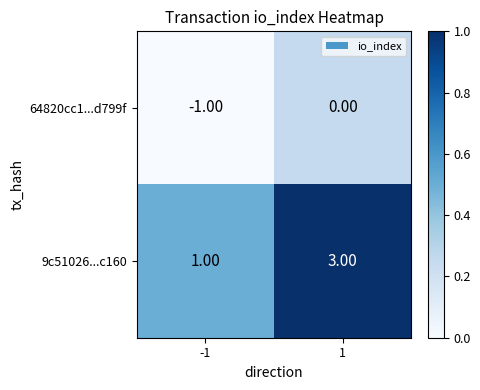

What is the sum of the 9c51026...c160 values at 1 and -1?

4